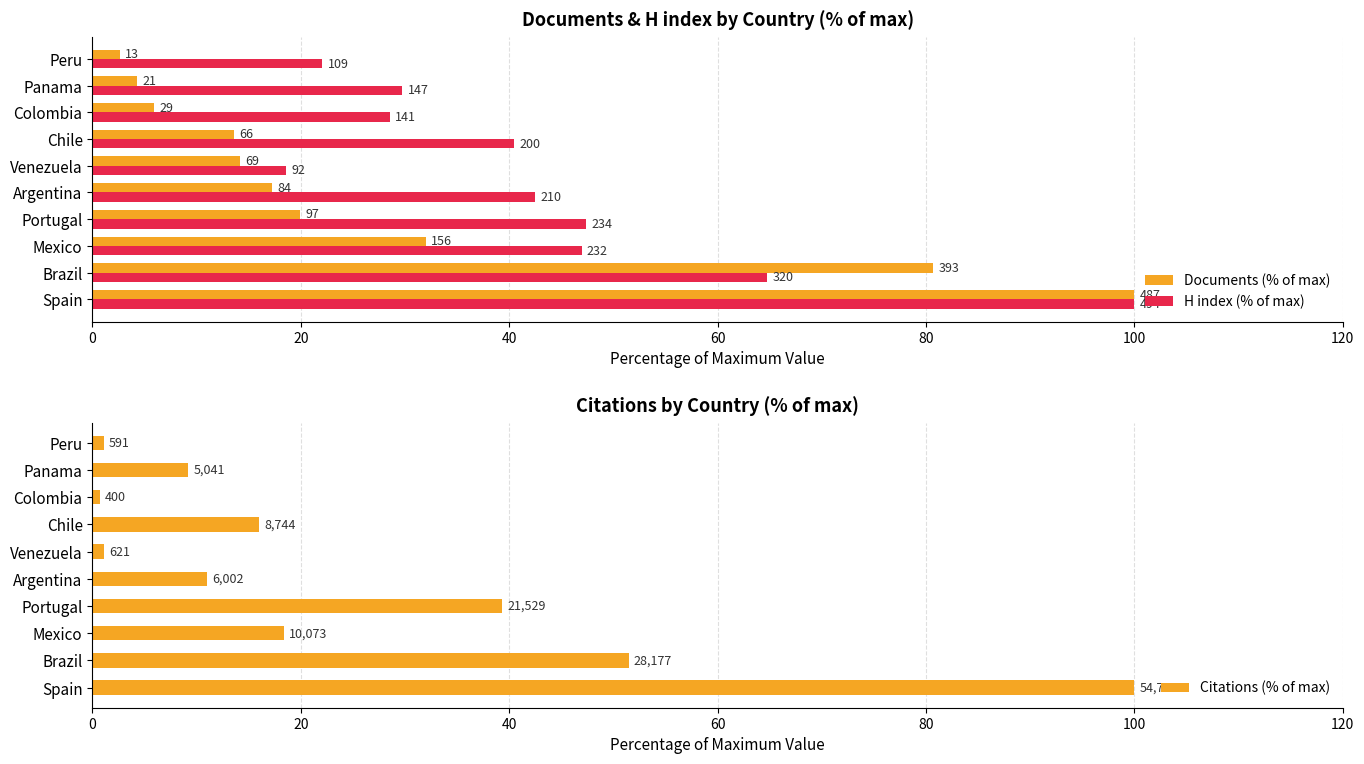

List the series in order of their peak value, lowest first.

Documents (% of max), H index (% of max), Citations (% of max)